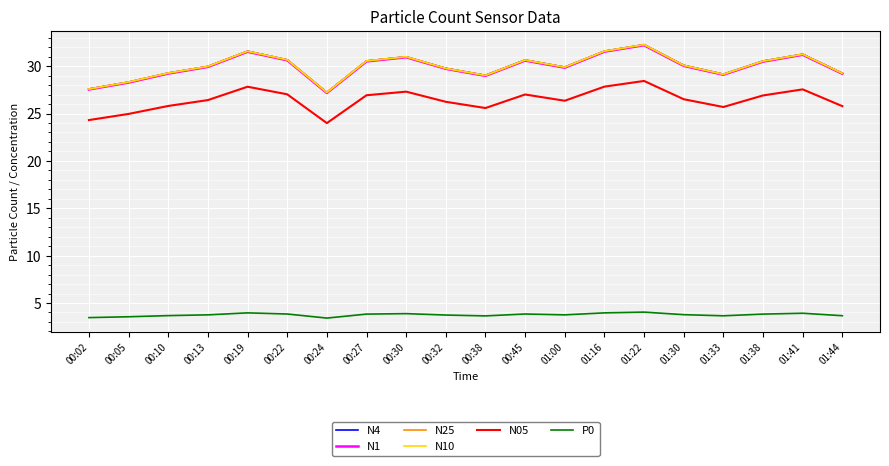

At which category is the sum across all series the highest?

01:22